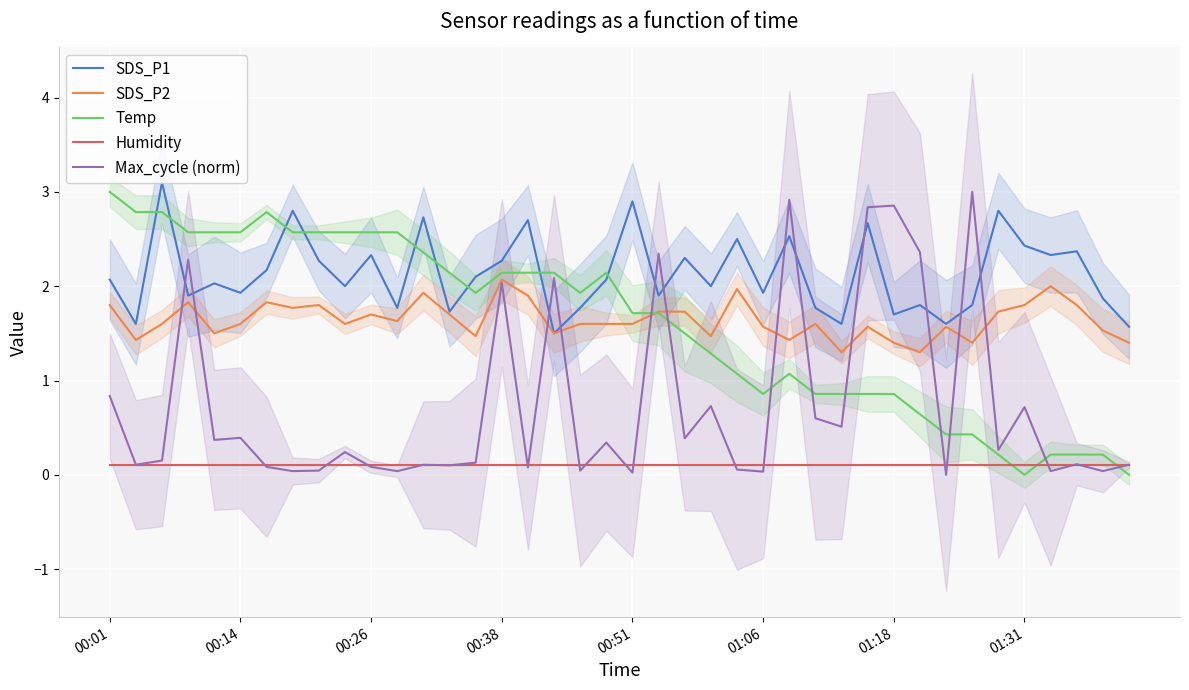

How many intersections are there between Temp and Max_cycle (norm)?

9